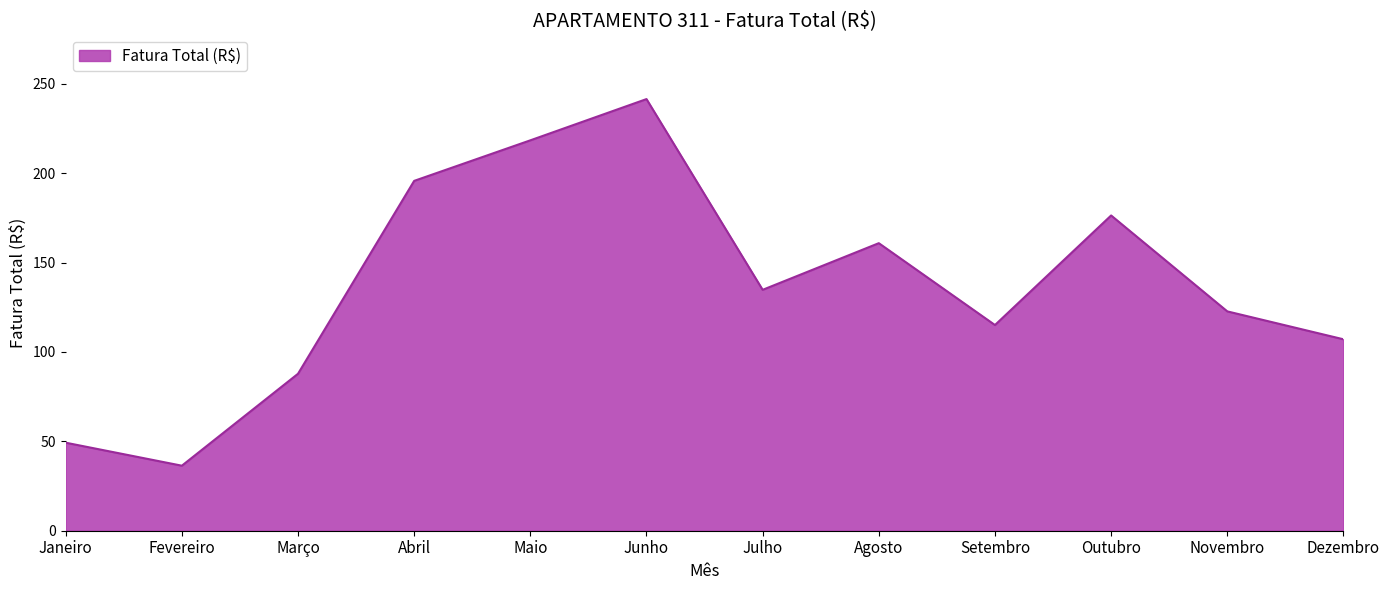

True or false: the data shows 87.8 at Março.

True